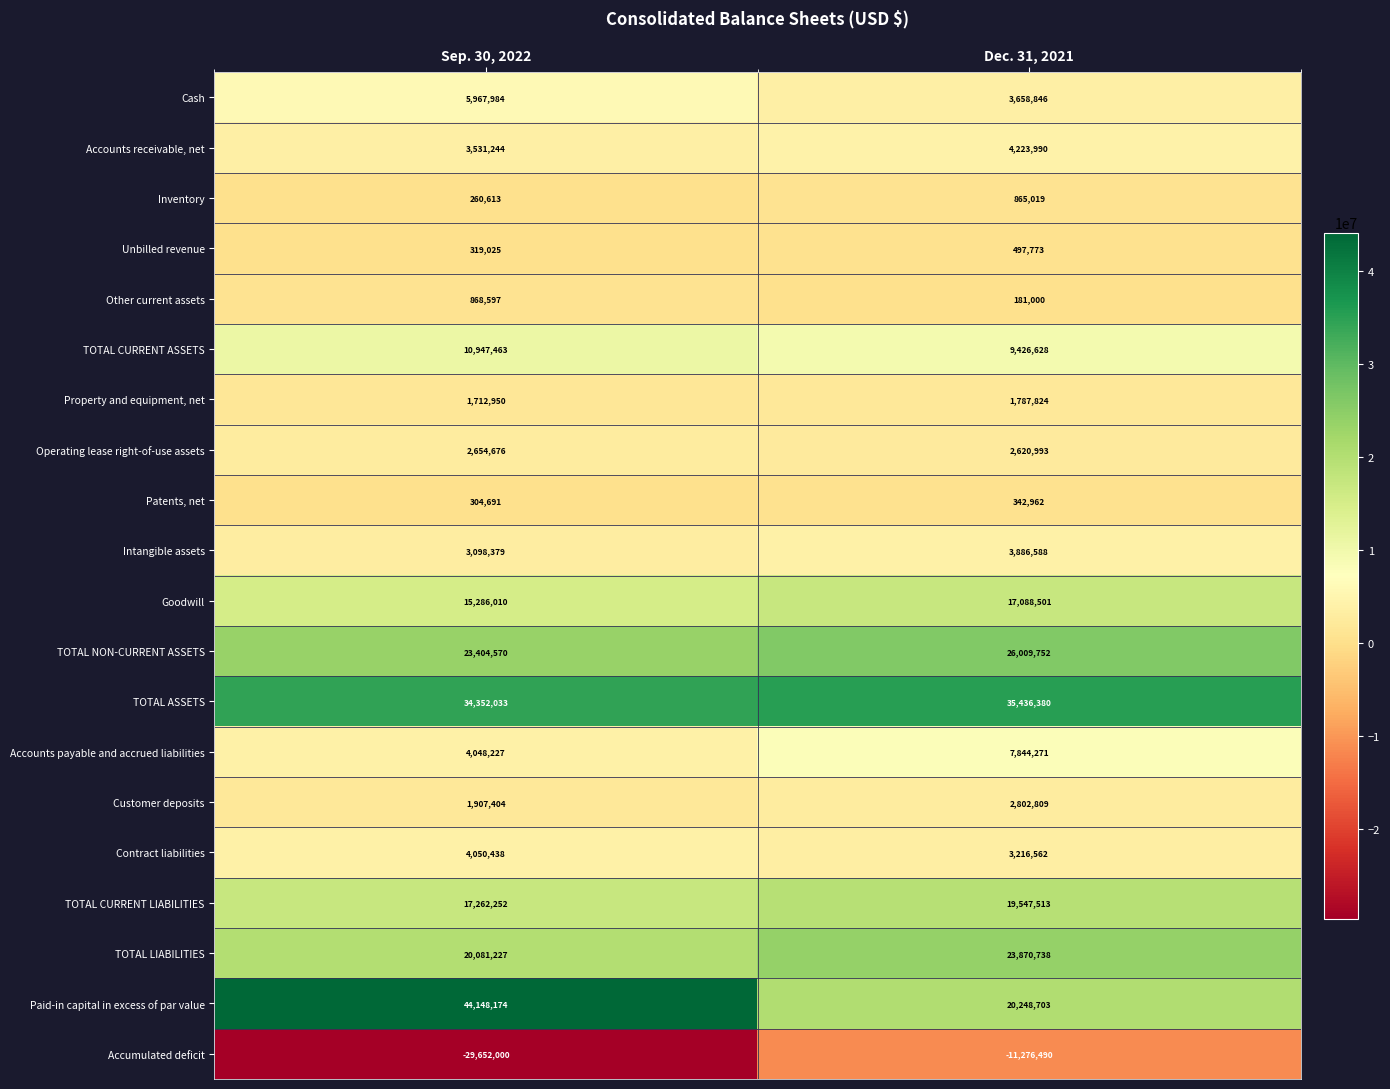

What is the spread (max minus min) of values at Dec. 31, 2021?

46712870